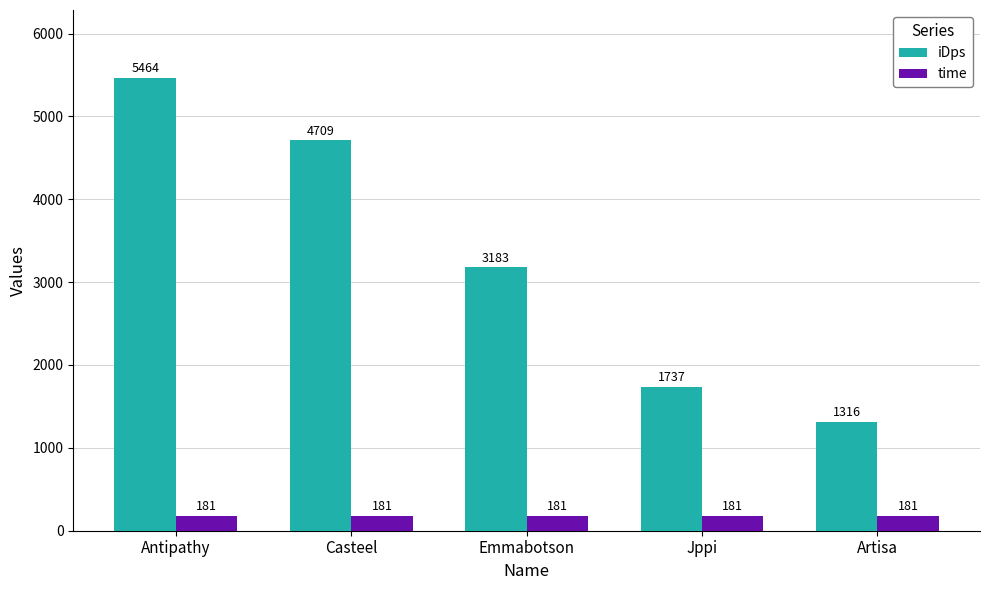

What is the minimum value shown in the chart?

181.0